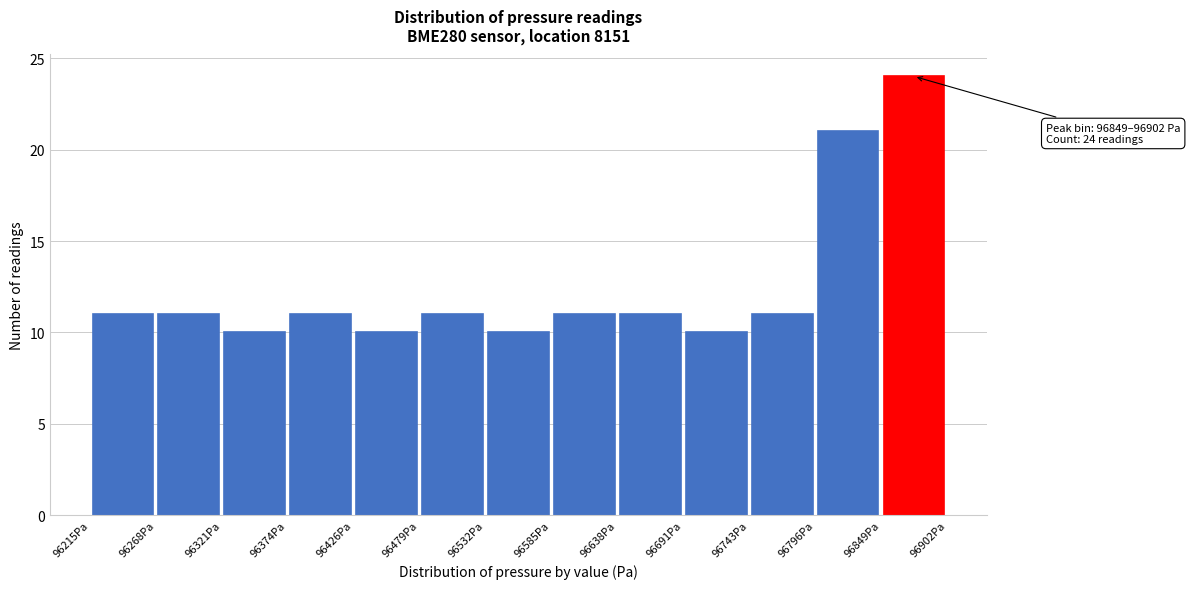

Which range on the x-axis has the tallest bar?

96850 to 96900